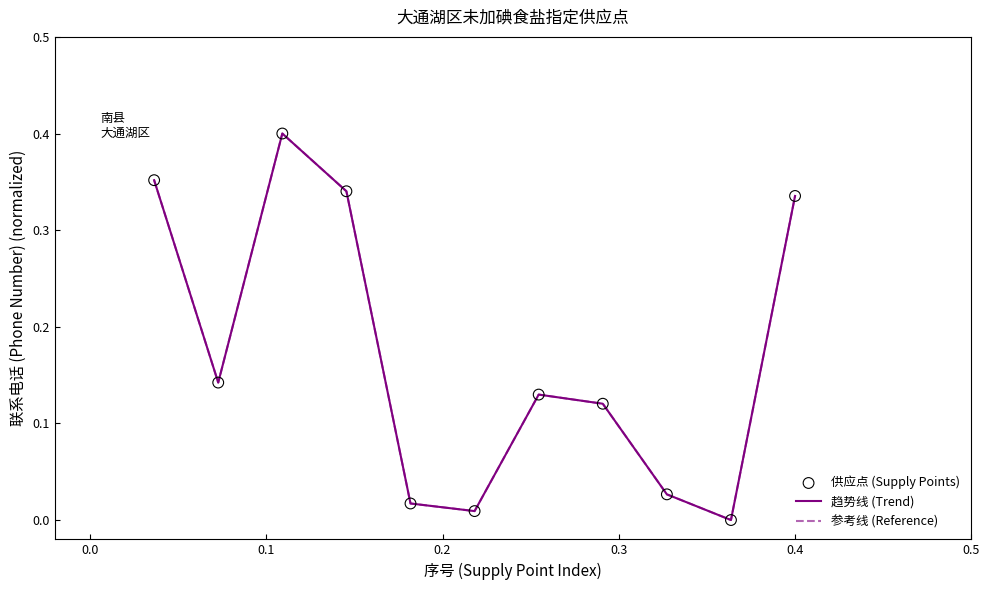

Does the chart have visible grid lines?

No